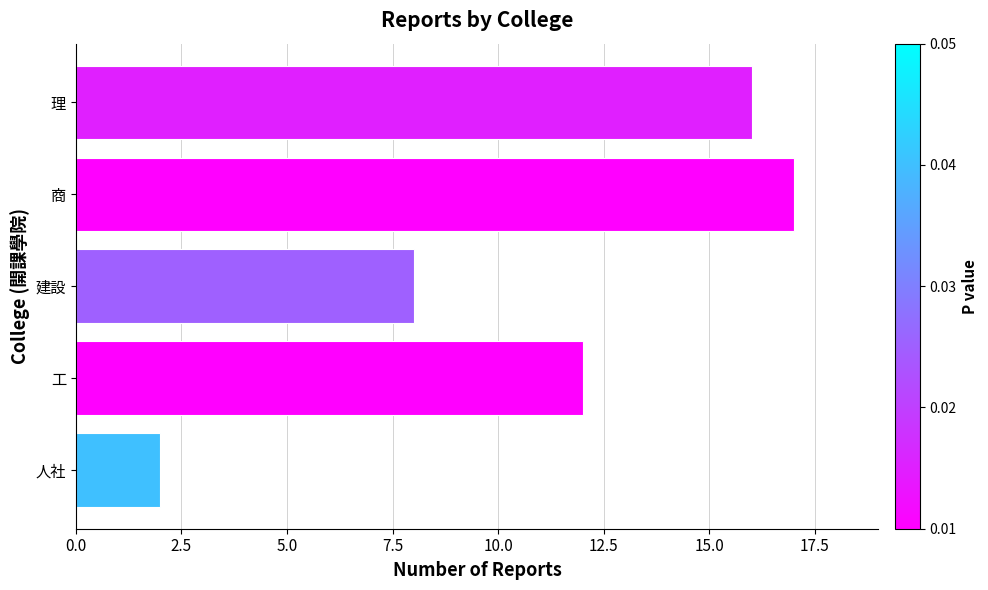

The chart shows a value of 16 at 理. True or false?

True